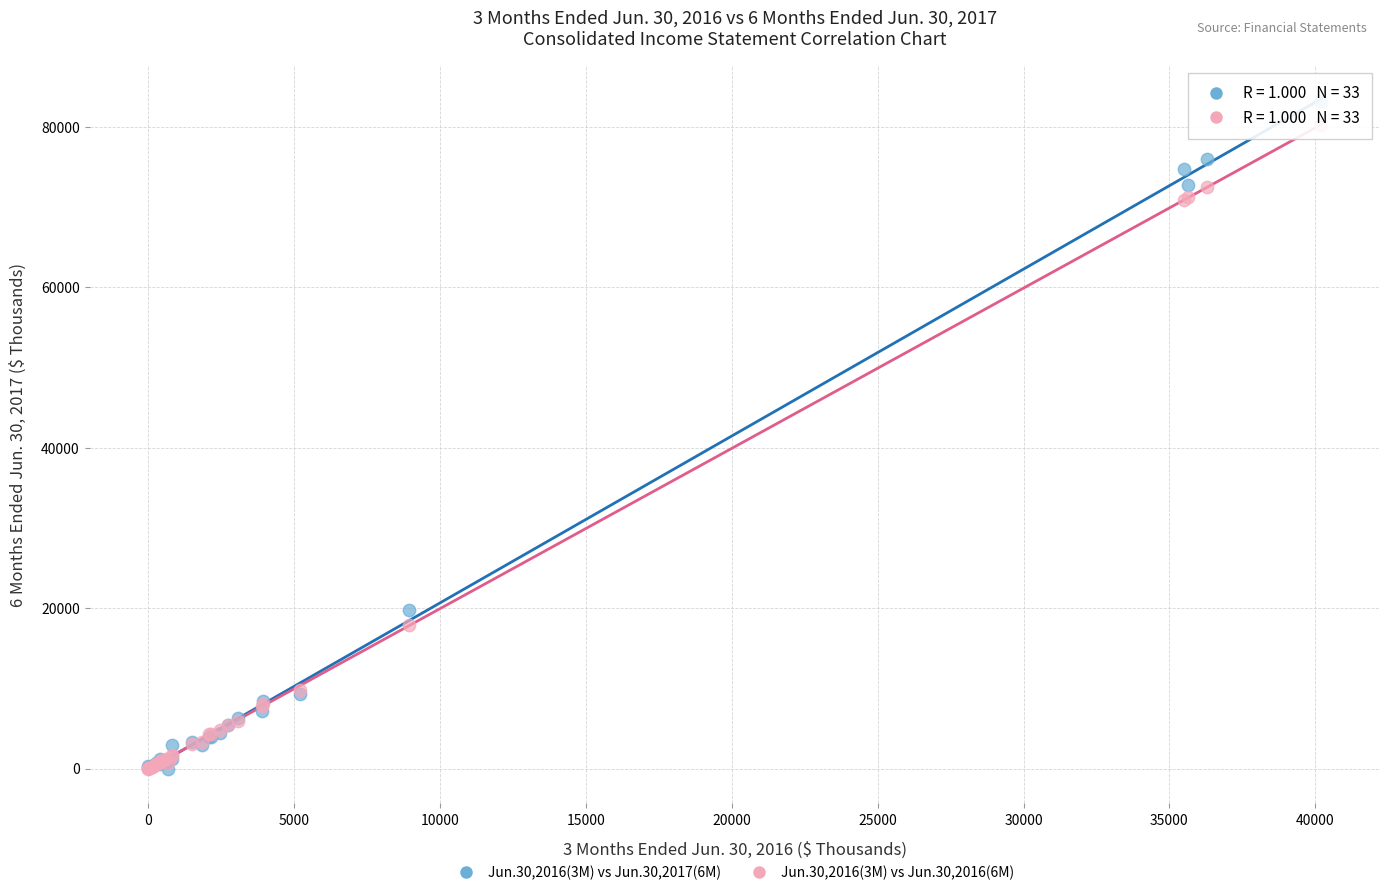

Across all series, what Y value is closest to 41580?

19769